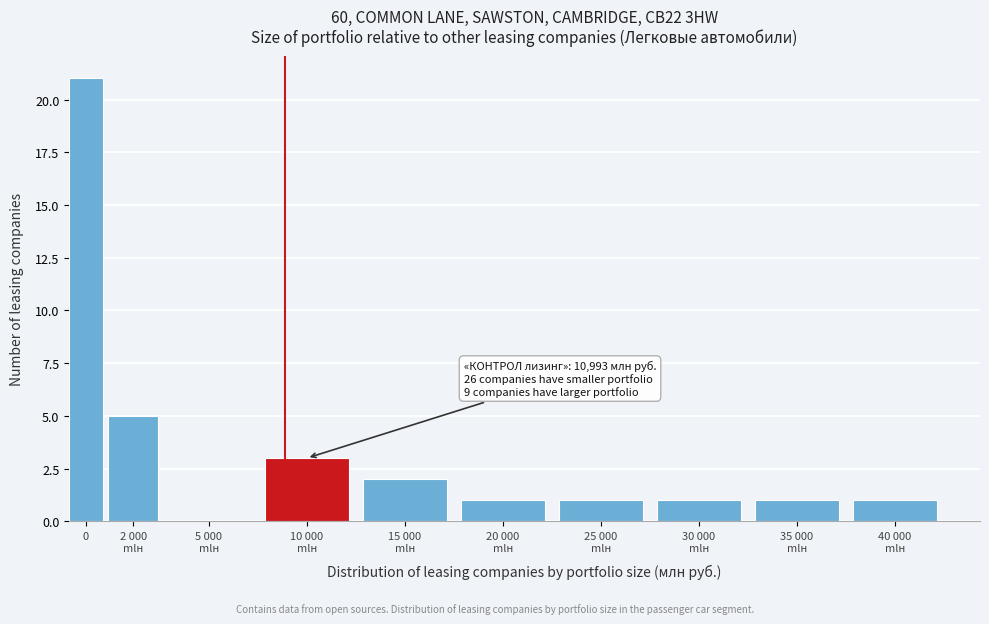

What is the sum of all values?

36